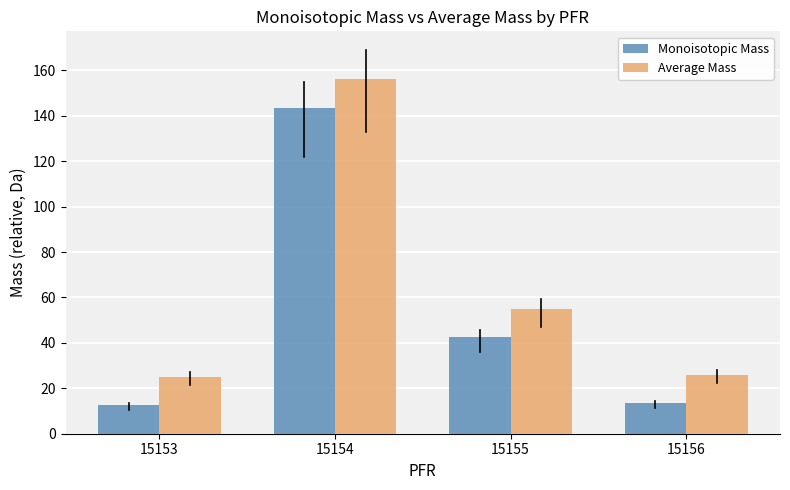

What are all the series names shown in the legend?

Monoisotopic Mass, Average Mass